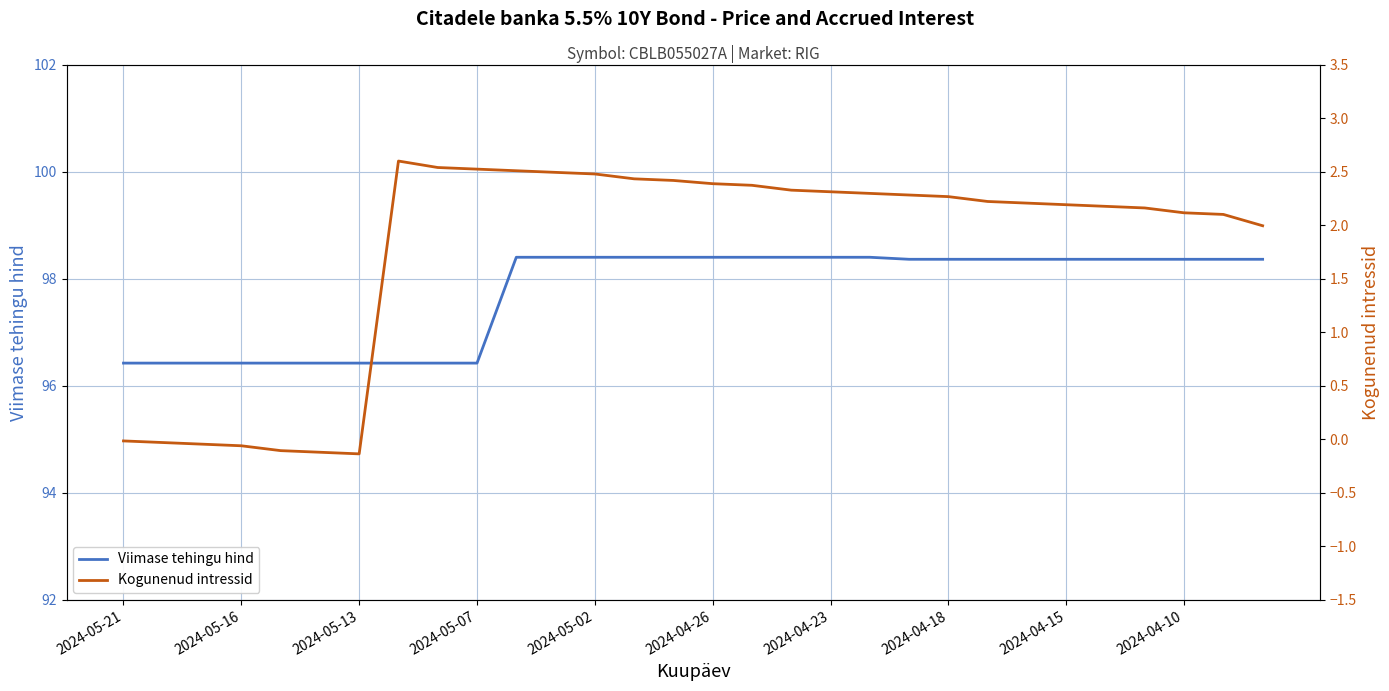

What is the lowest value of the Viimase tehingu hind series?

96.4